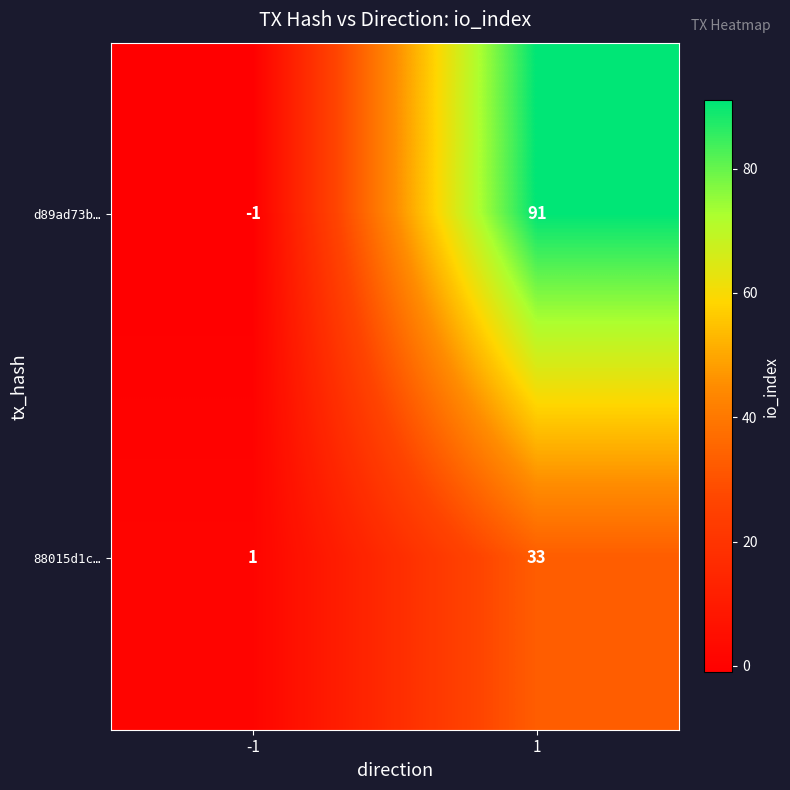

What is the difference between the maximum and minimum values in the 88015d1c… series?

32